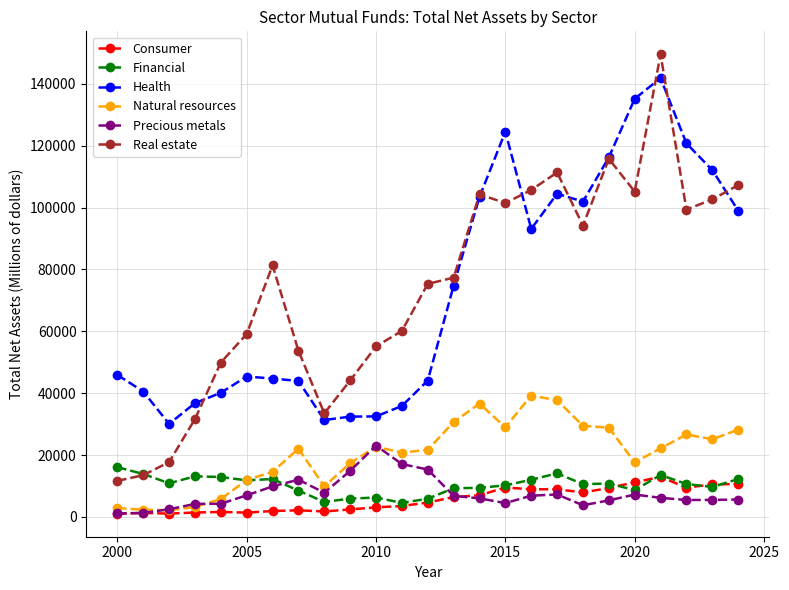

Which series has the widest spread of values?

Real estate